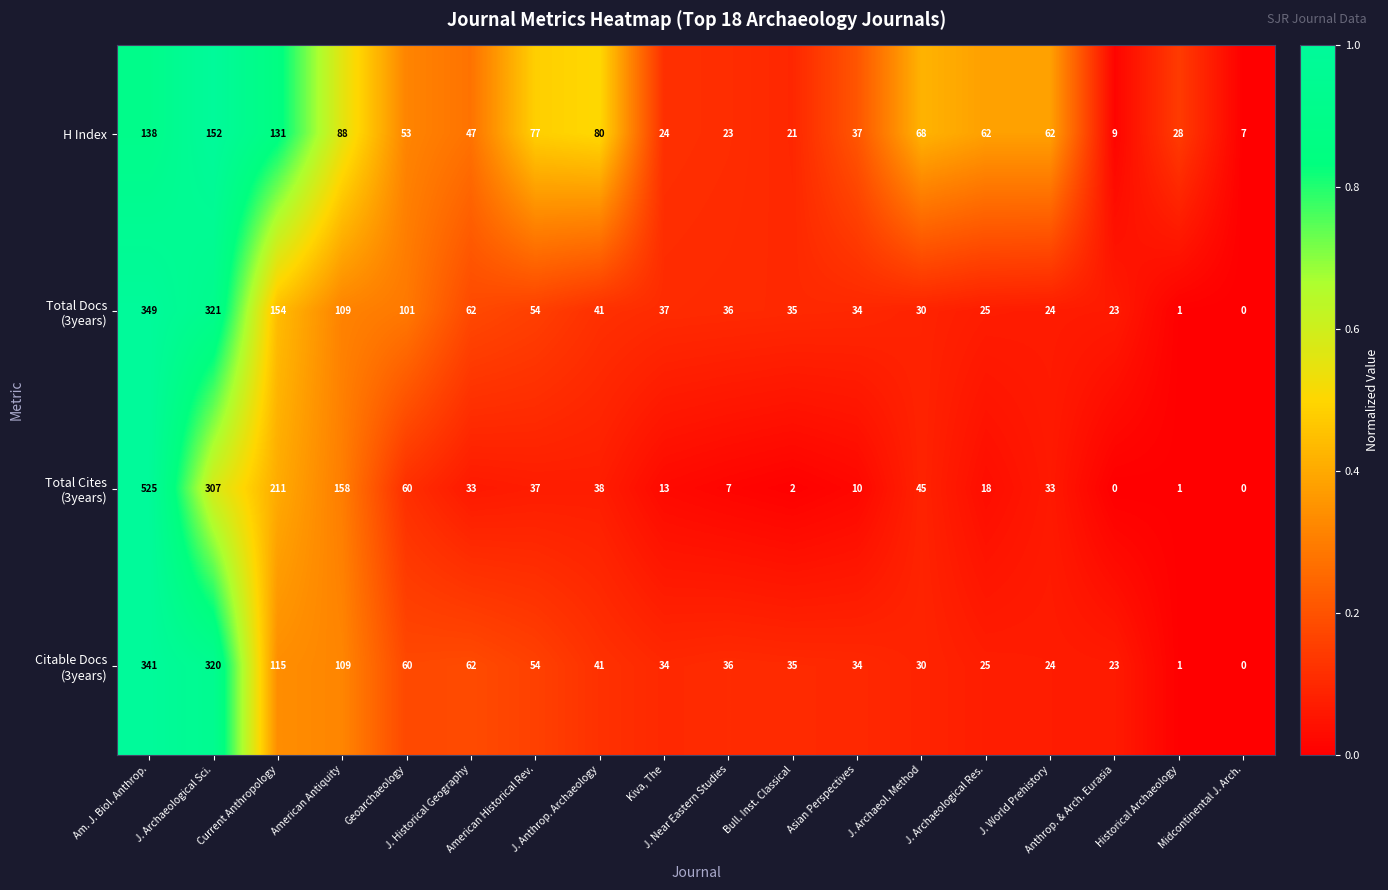

What is the greatest value displayed?

525